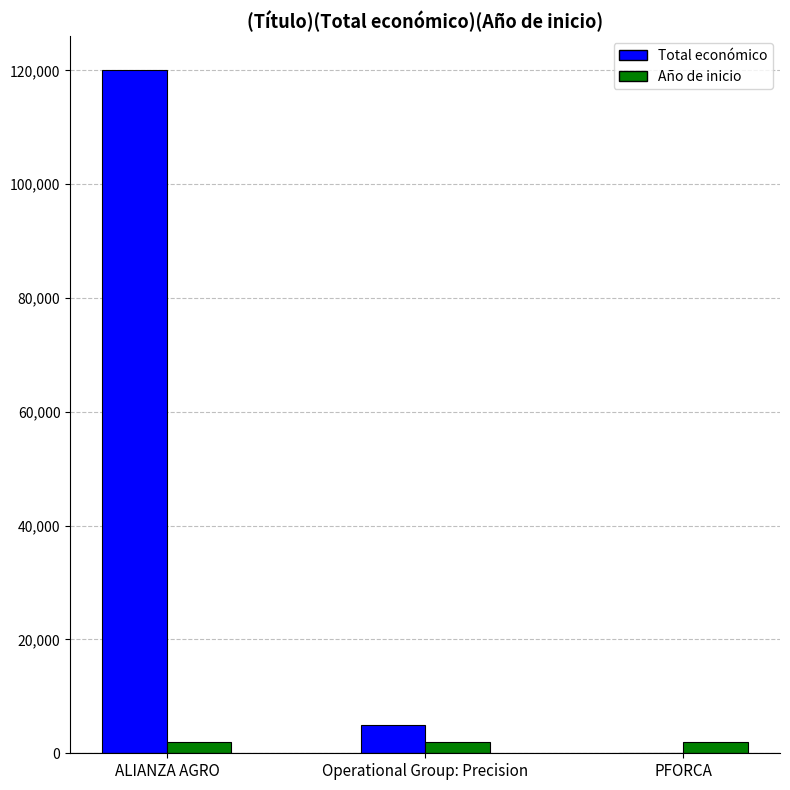

The Total económico series shows -57706 at PFORCA. True or false?

False